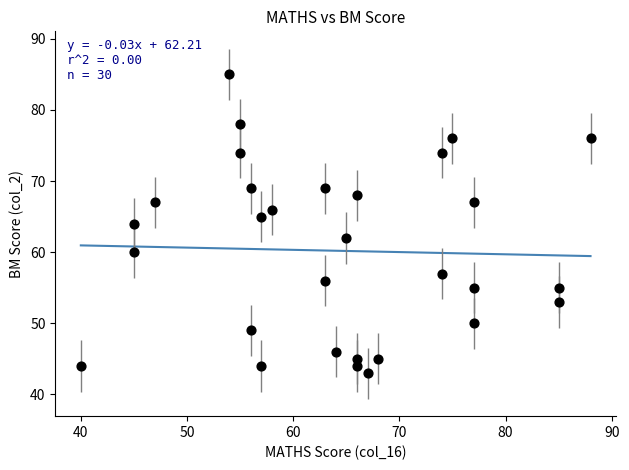

What is the range of X values (max minus min)?

48